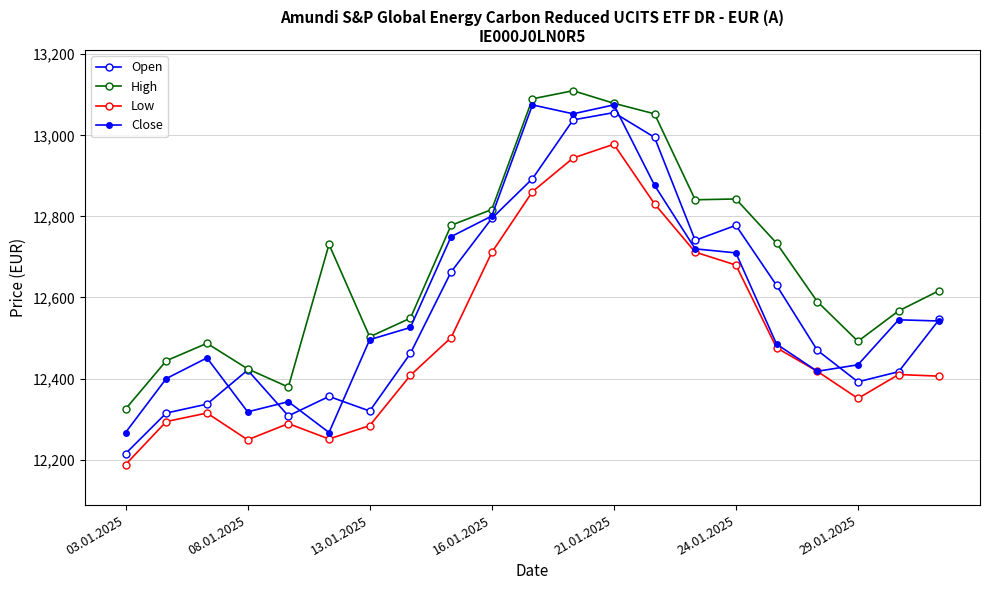

Does the chart have visible grid lines?

Yes